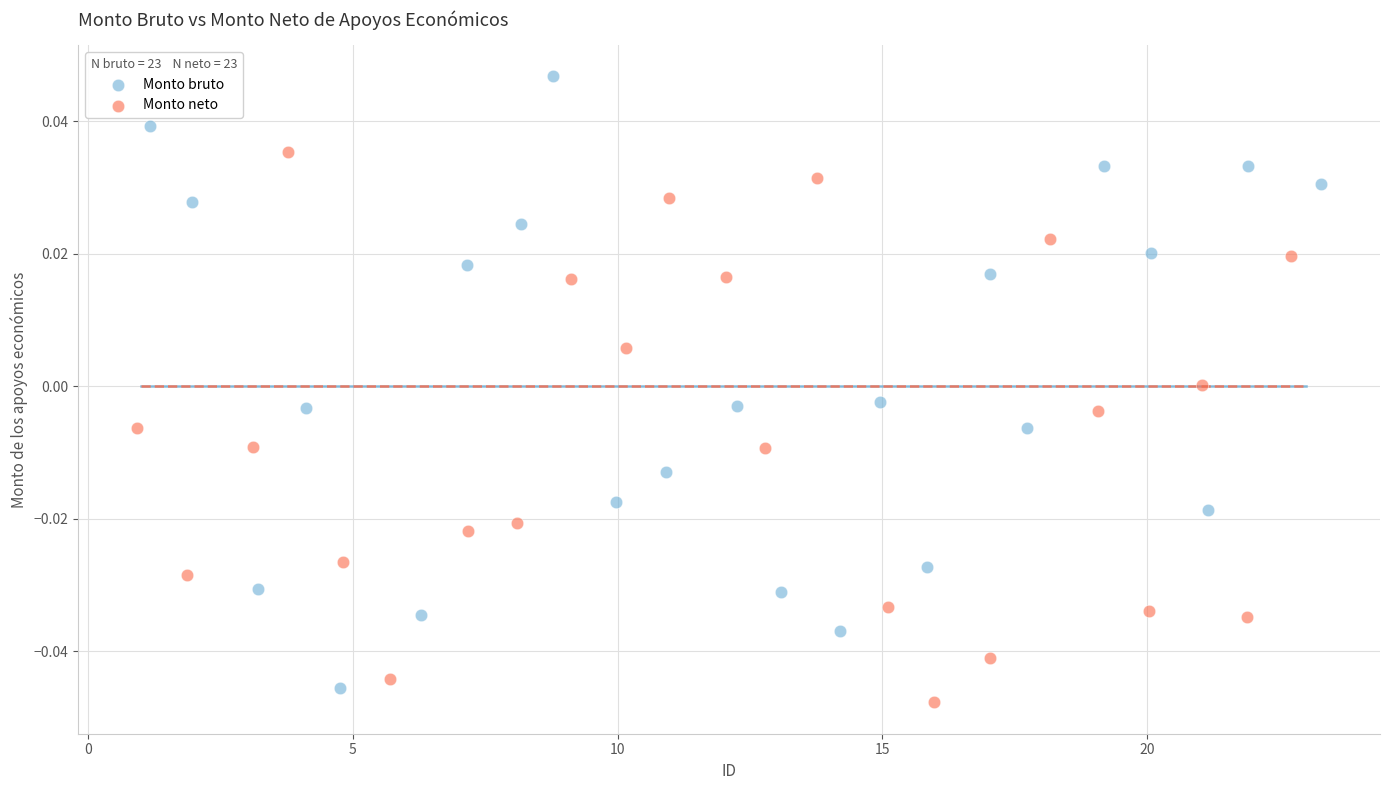

Which series has the largest Y range (max minus min)?

Monto bruto